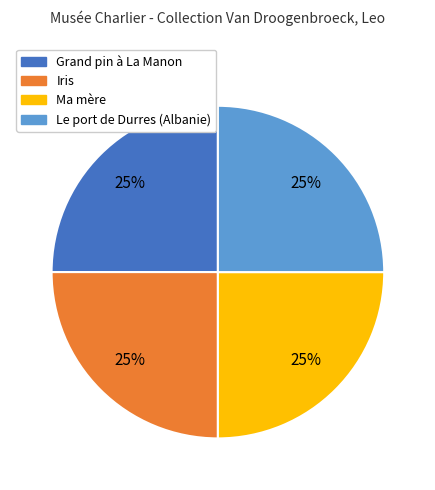

Is Ma mère the majority of the pie?

No